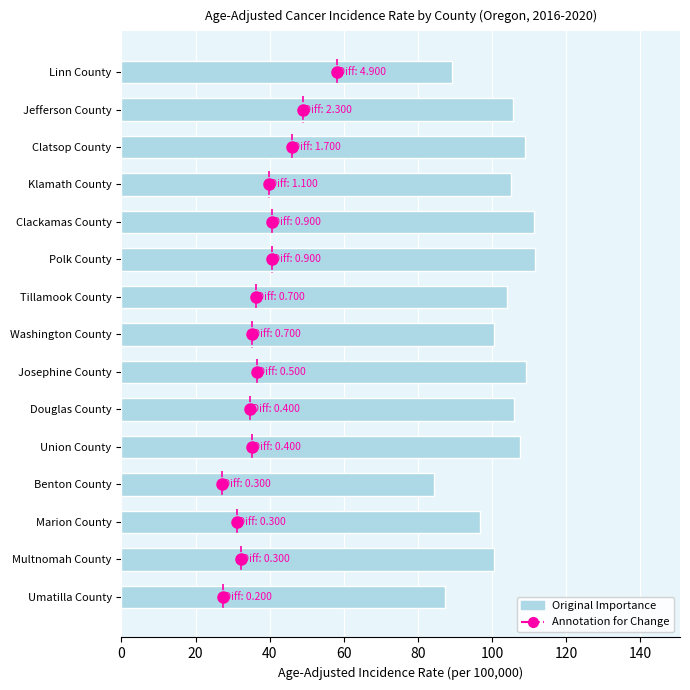

Which category has the lowest value across all series?

Benton County